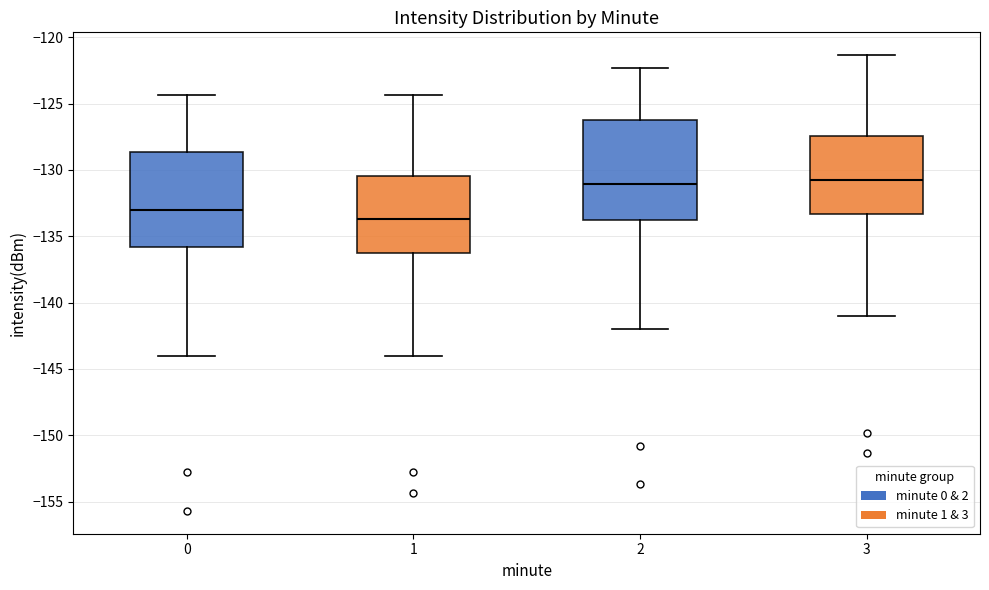

Reading left to right, read every box against the y-axis: the position of its median line, the range the box covers, and the ends of its whiskers. The values are not printed on the chart, so give them approximately, as read against the axis.

0: median -133.0, box -136.0 to -128.5, whiskers -144.0 to -124.5
1: median -133.5, box -136.5 to -130.5, whiskers -144.0 to -124.5
2: median -131.0, box -134.0 to -126.5, whiskers -142.0 to -122.5
3: median -130.5, box -133.5 to -127.5, whiskers -141.0 to -121.5